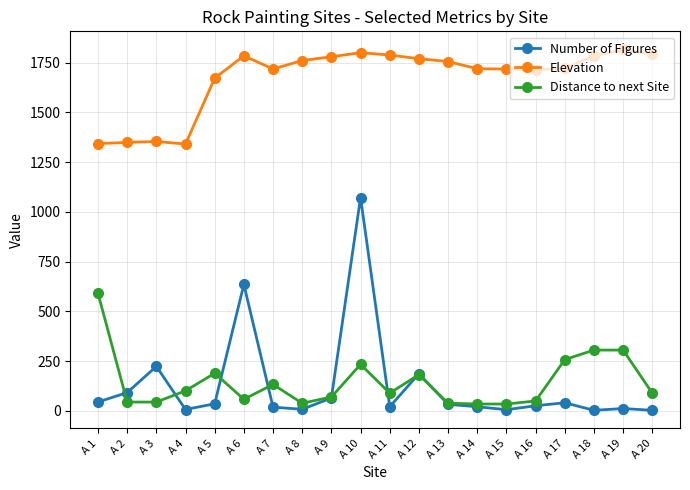

How many values in the Elevation series exceed 1756?

10